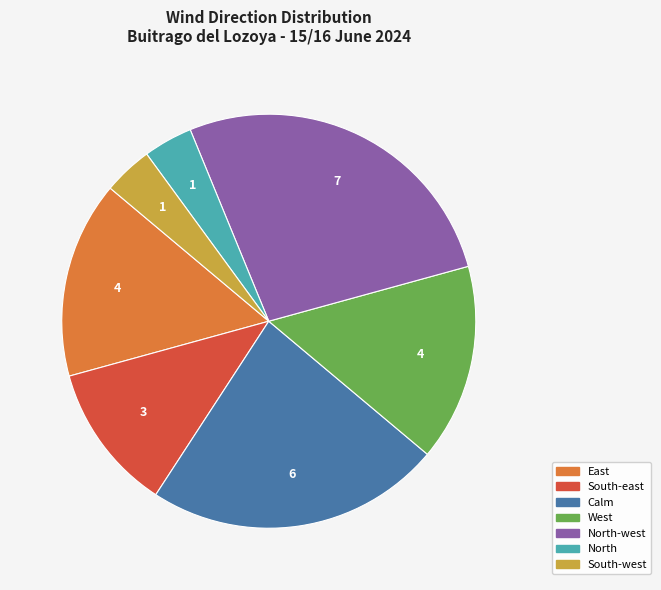

Does North account for over 50% of the chart?

No